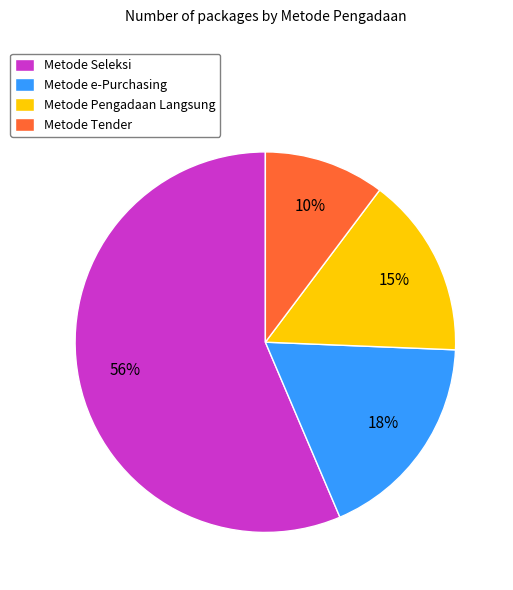

To the nearest percent, what is the average slice percentage?

25%